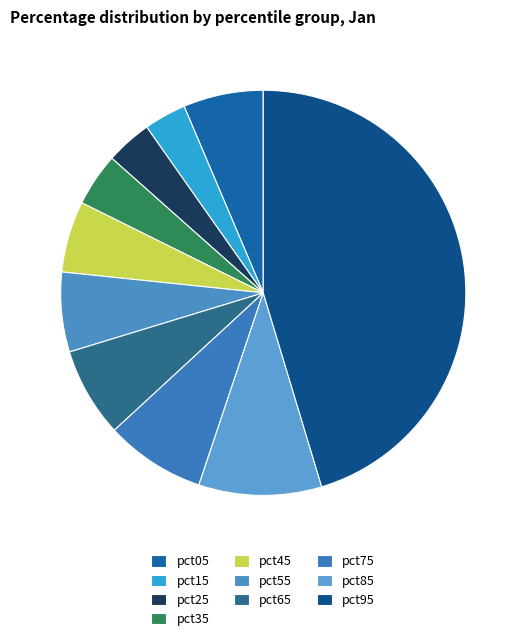

Do pct05 and pct15 together represent more than half of the pie?

No